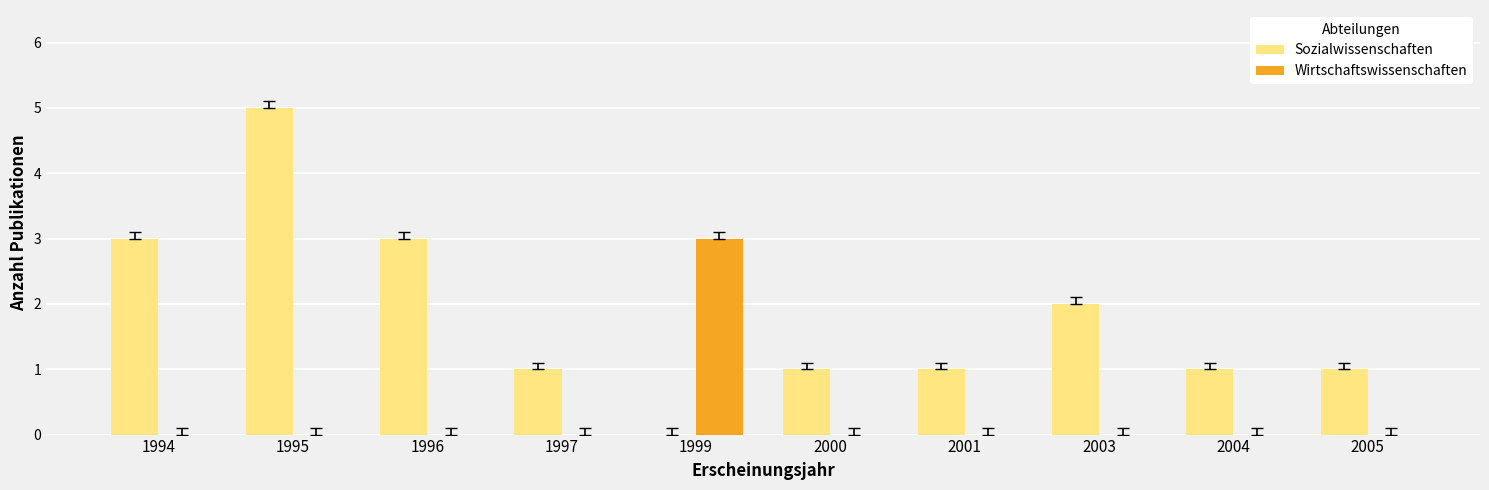

Reading left to right, list all the values displayed in this chart.

Sozialwissenschaften: 3	5	3	1	0	1	1	2	1	1
Wirtschaftswissenschaften: 0	0	0	0	3	0	0	0	0	0